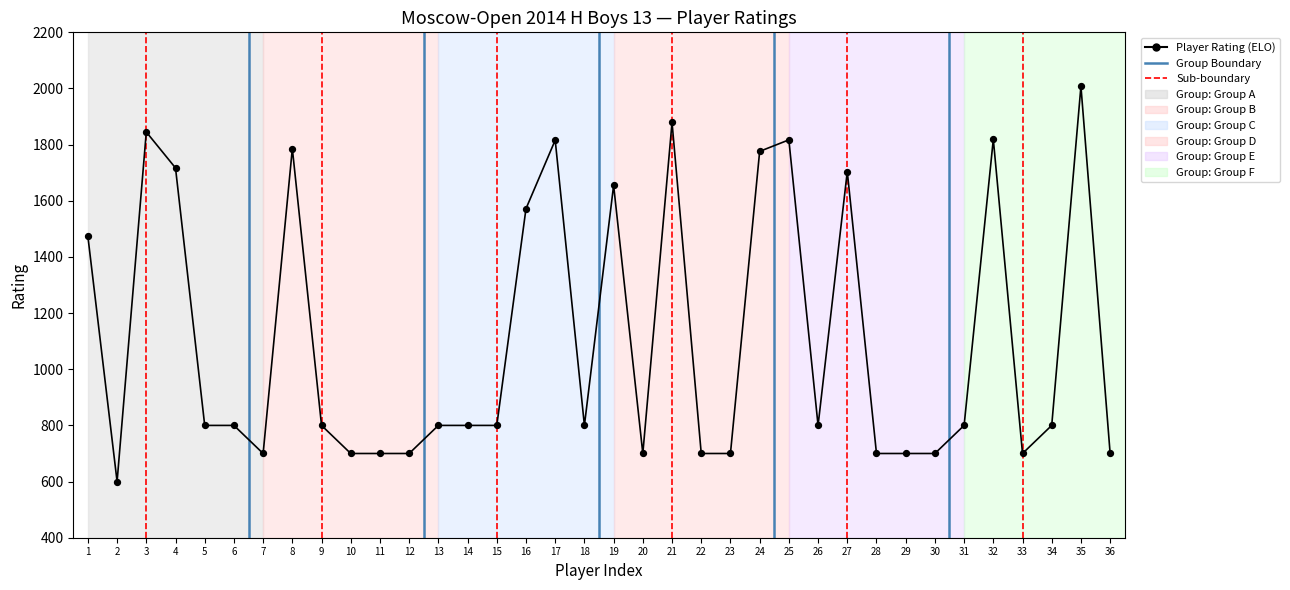

What Y value in the scatter plot is closest to 1304?

1473